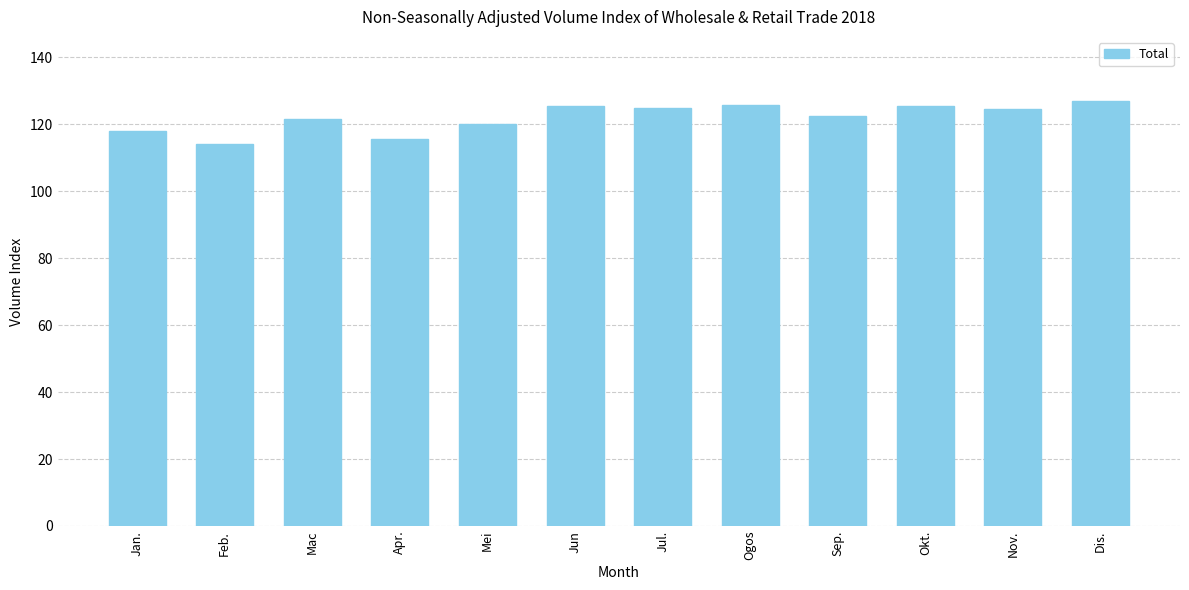

What is the average value?

122.1